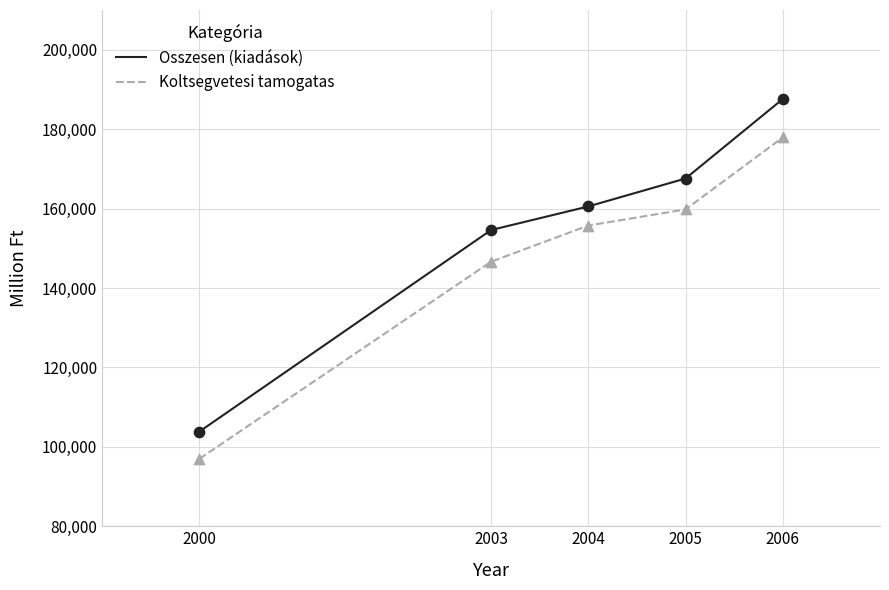

What is the difference between the highest and lowest values at 2005?

7782.8